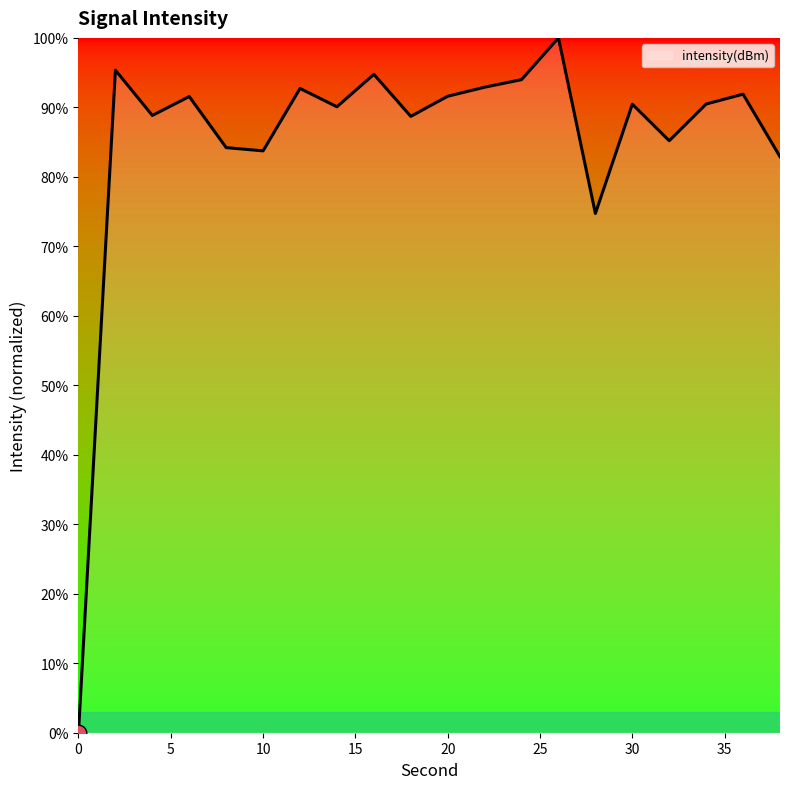

What is the difference between the maximum and minimum values?

100.0